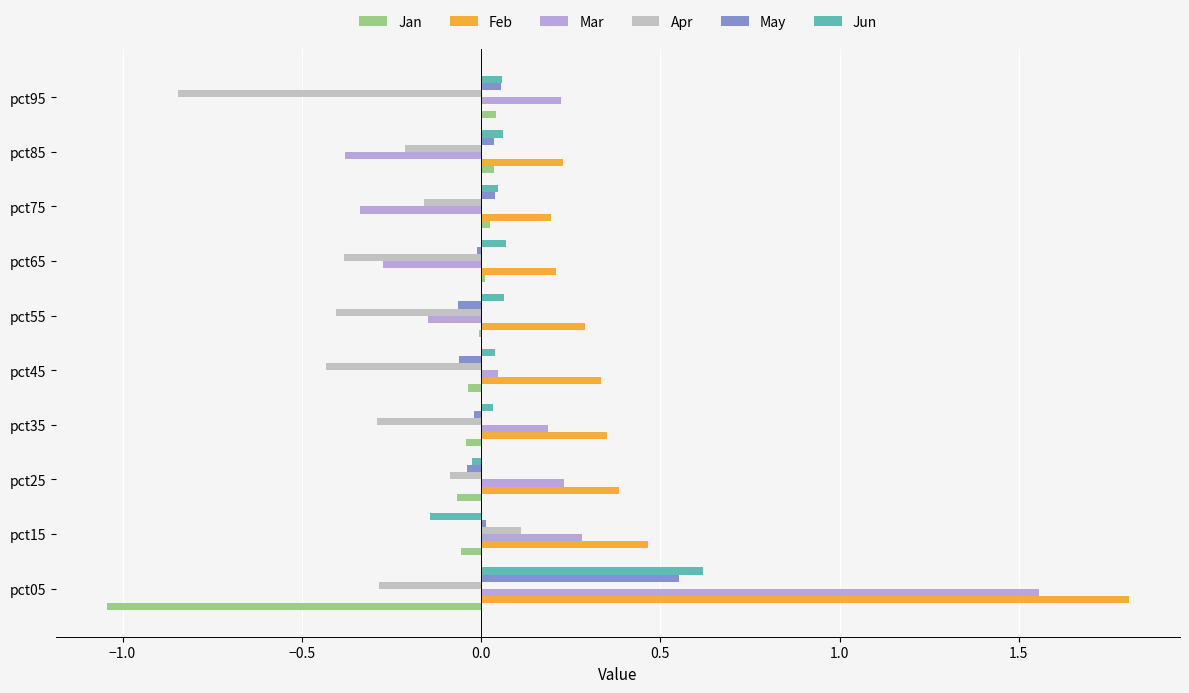

The value of Feb at pct65 is 0.1. True or false?

False